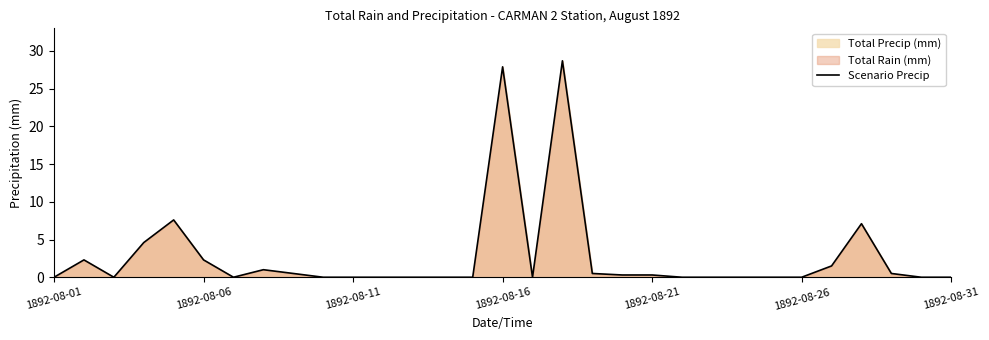

What is the greatest value displayed?

28.7